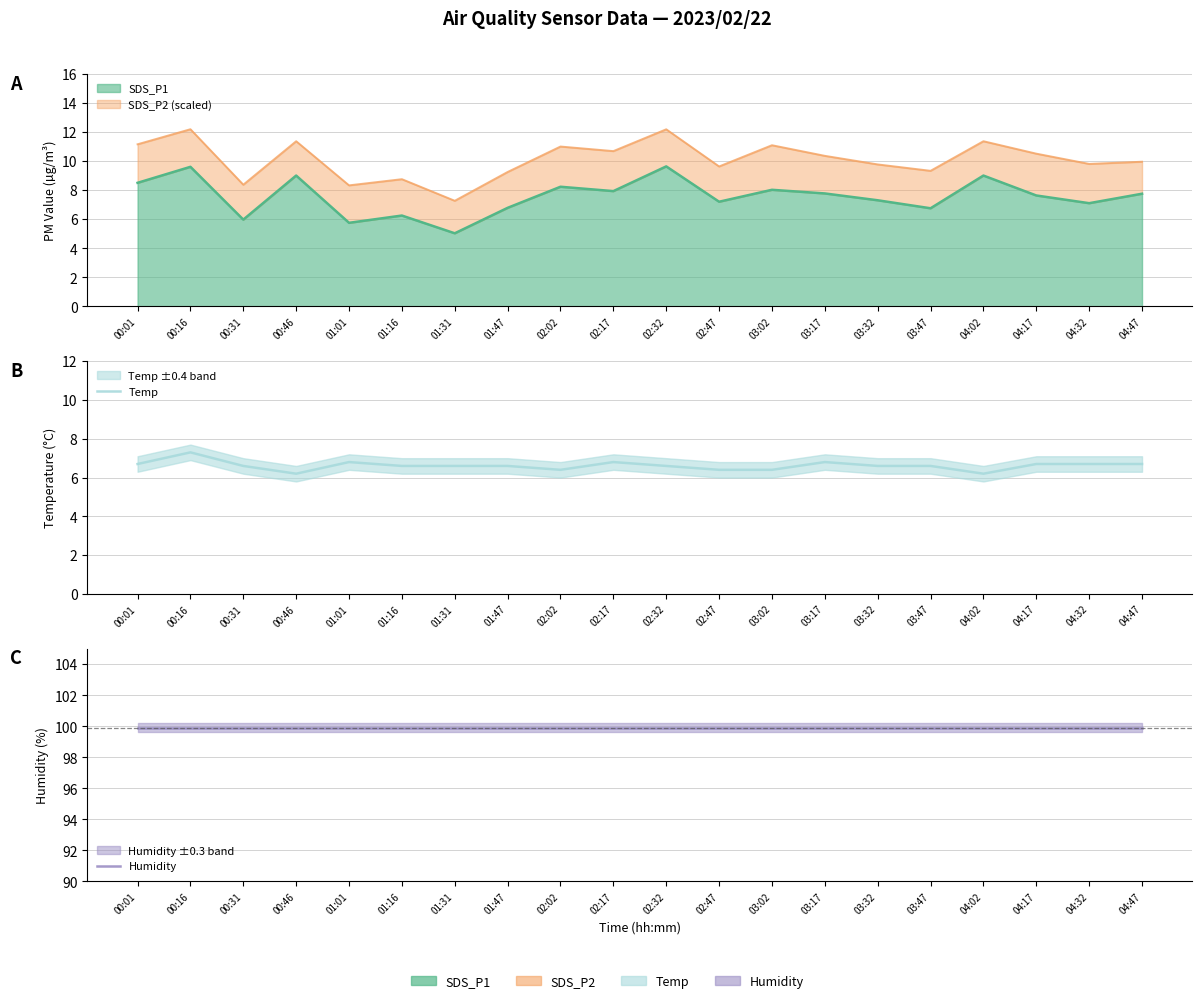

What is the greatest value displayed?

99.9